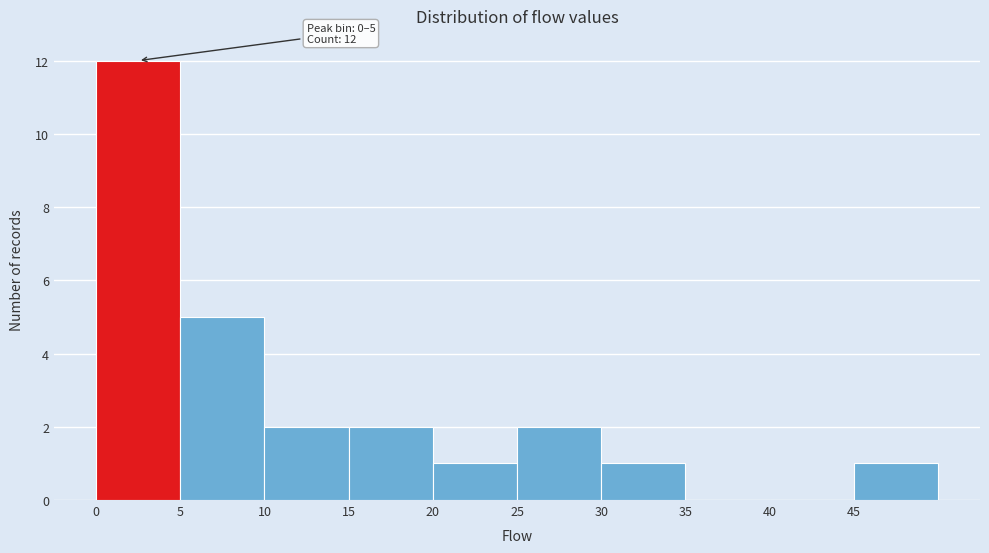

Over which range of the x-axis is the bar tallest?

0 to 5